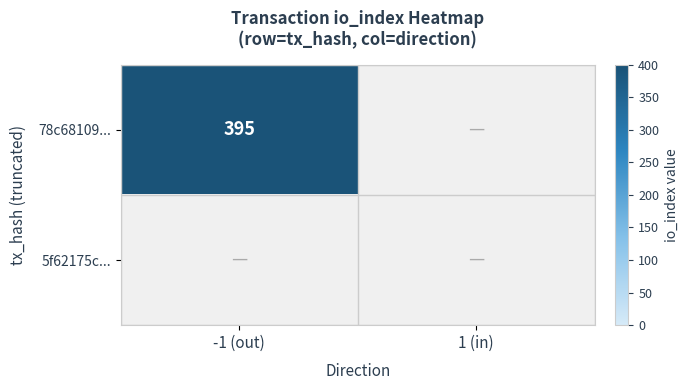

The value of 78c68109ff7d6d43d7ac1c95484be28bae4d96a at io_index is 673. True or false?

False